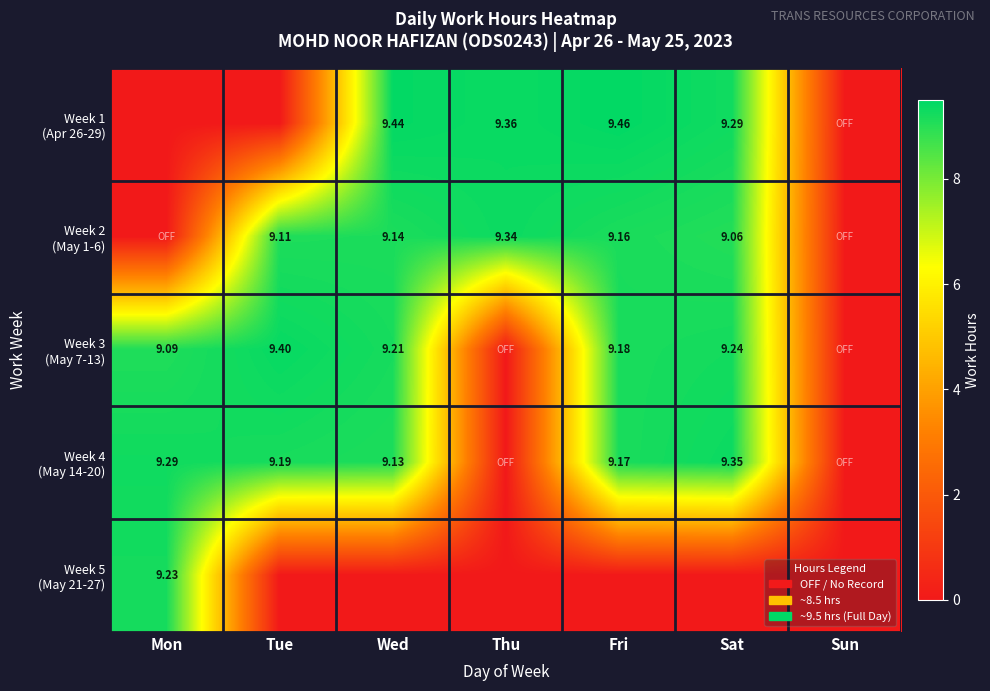

Which series changed the most between Fri and Sun?

Week 1 (Apr 26-29)